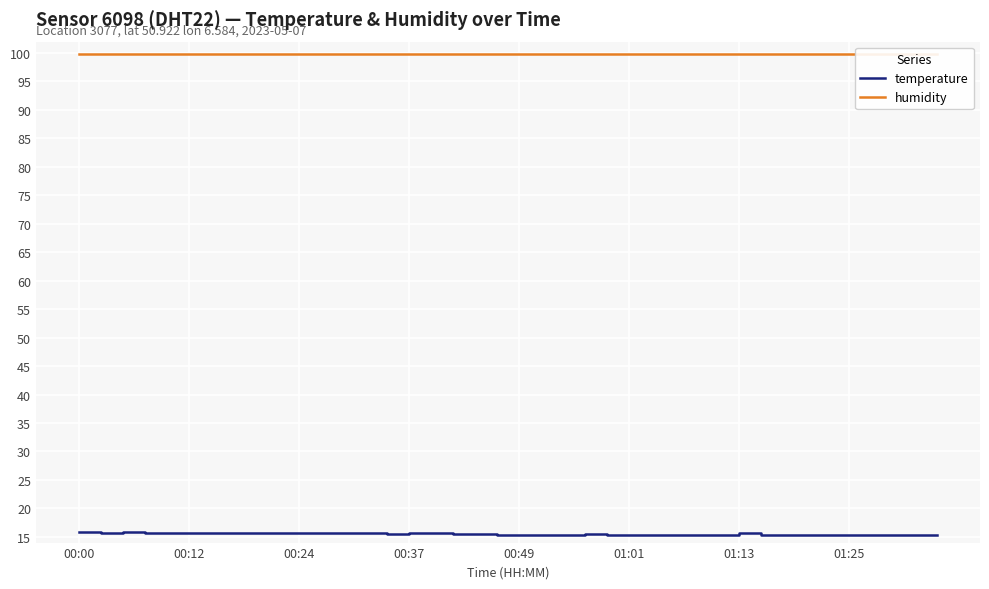

At which category is the sum across all series the highest?

00:00